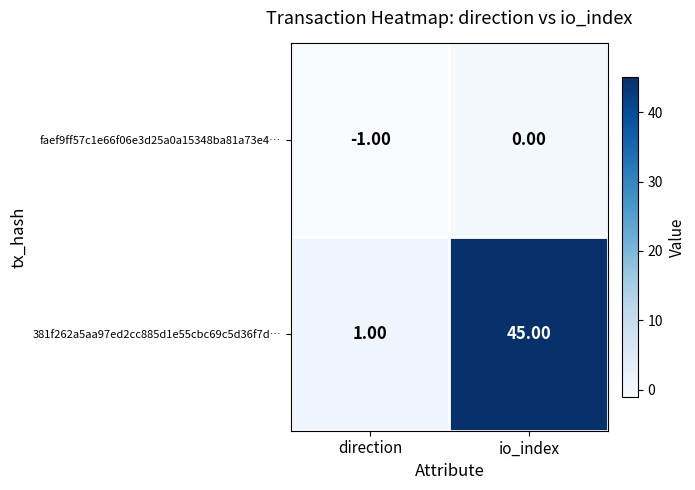

What is the difference between the 381f262a5aa97ed2cc885d1e55cbc69c5d36f7d… values at io_index and direction?

44